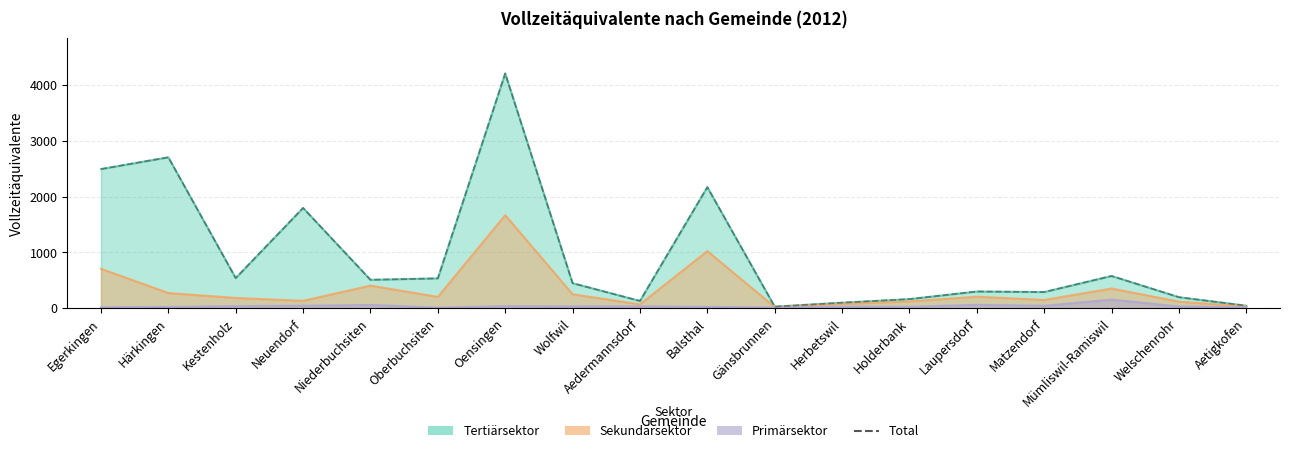

Reading left to right, extract all data points from this chart.

2495.3	2706.1	538.9	1797.5	508.2	534.1	4210.7	448.0	129.0	2171.0	27.0	97.7	162.2	298.6	288.8	577.0	196.5	43.3